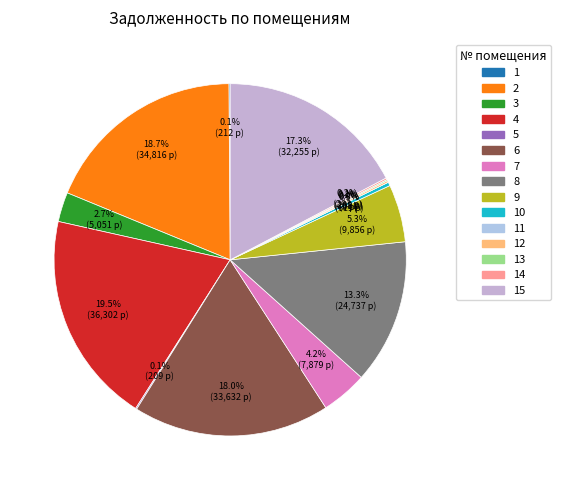

How many segments does this pie chart have?

15